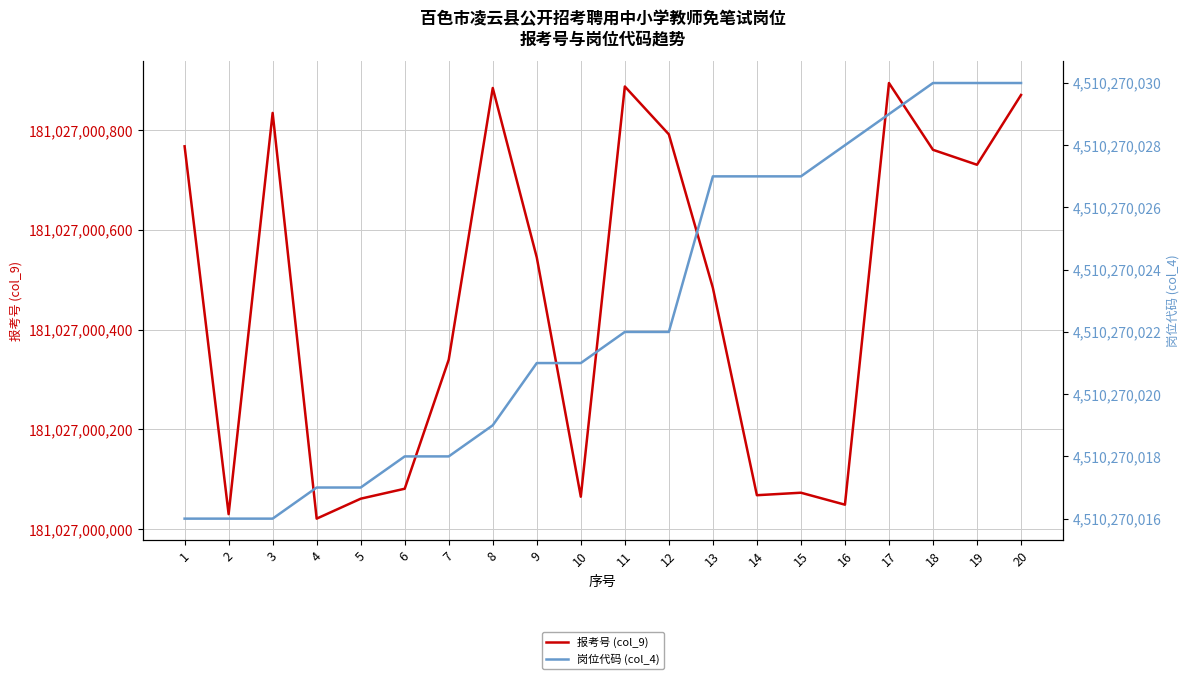

True or false: 岗位代码 (col_4) has a value of 4510270019 at 8.

True